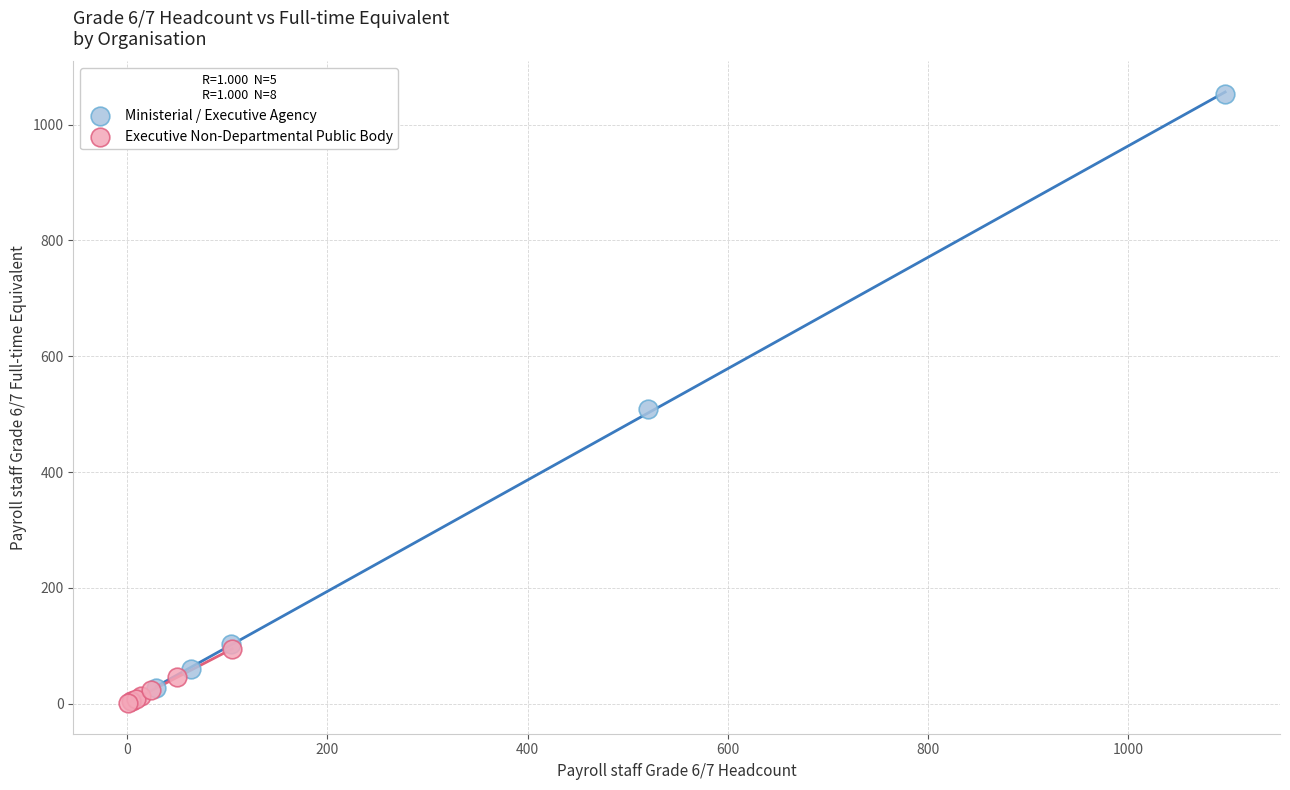

Which series reaches the minimum Y coordinate?

Executive Non-Departmental Public Body